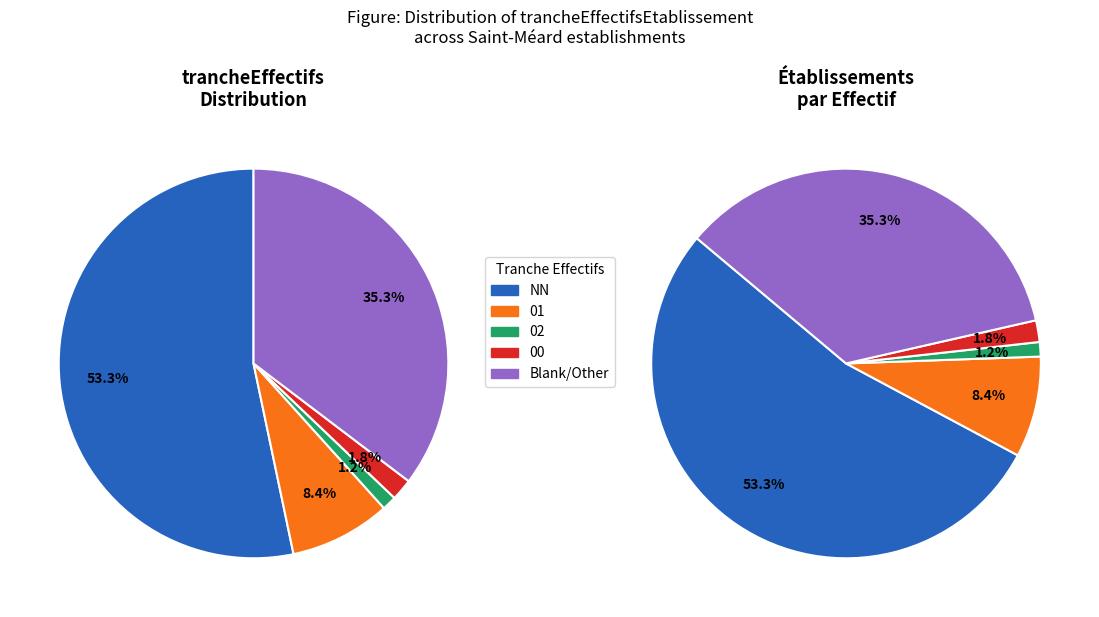

Which slice is the largest?

NN